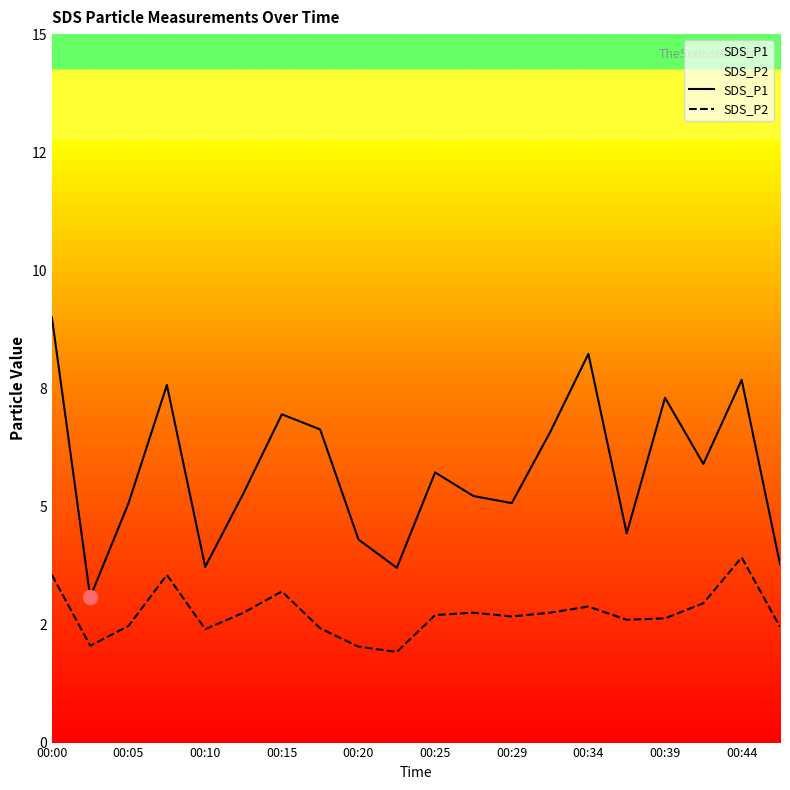

Reading right to left, transcribe all the data shown in this chart.

SDS_P1: 3.8	7.7	5.9	7.3	4.4	8.2	6.6	5.1	5.2	5.7	3.7	4.3	6.6	7.0	5.3	3.7	7.6	5.1	3.1	9.0
SDS_P2: 2.5	3.9	3.0	2.6	2.6	2.9	2.8	2.7	2.8	2.7	1.9	2.0	2.4	3.2	2.8	2.4	3.5	2.5	2.0	3.5